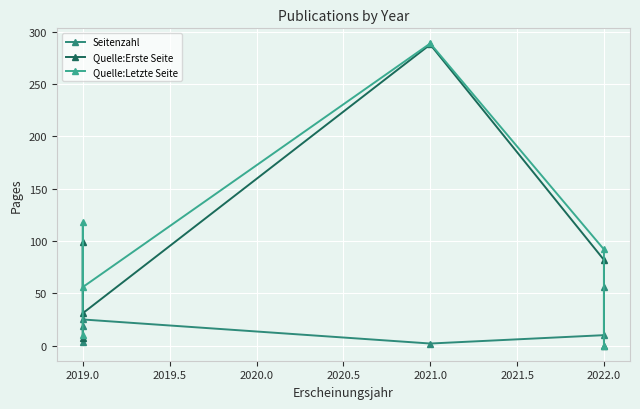

How many values in the Quelle:Letzte Seite series are below 92?

3